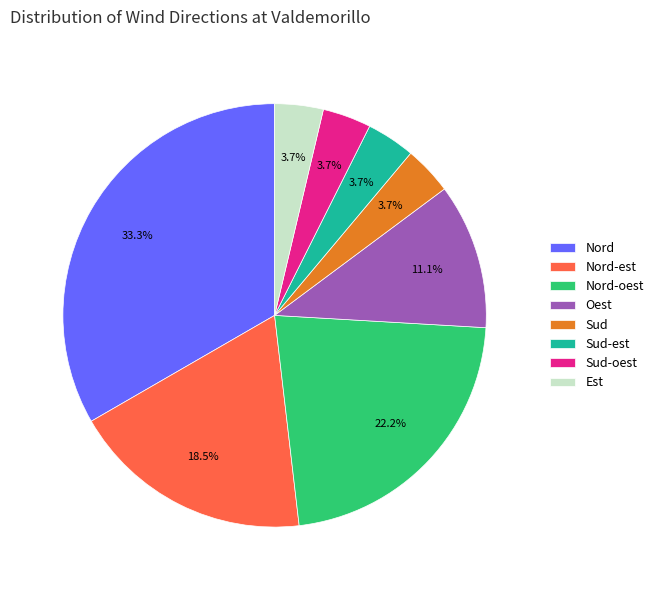

Does Sud-oest account for over 50% of the chart?

No